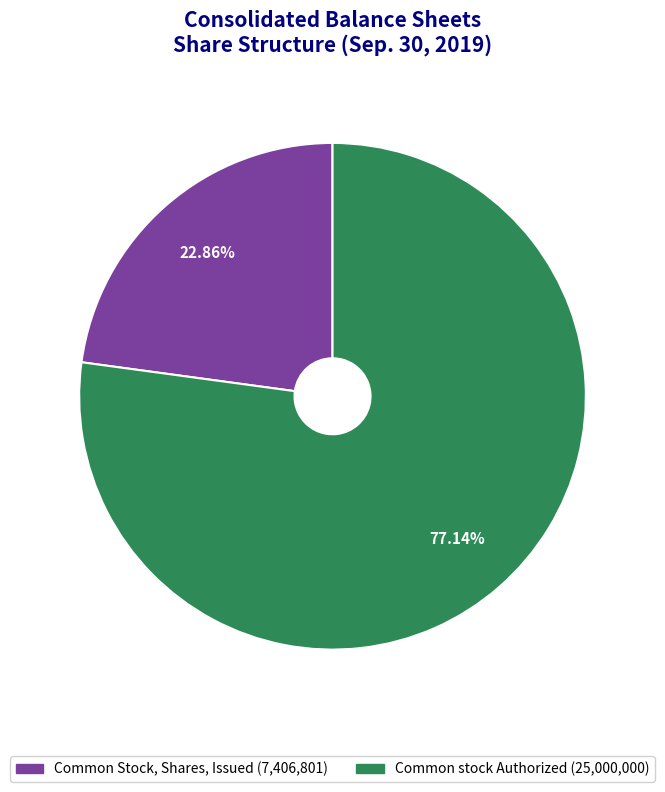

Is there any slice that represents more than half of the pie?

Yes